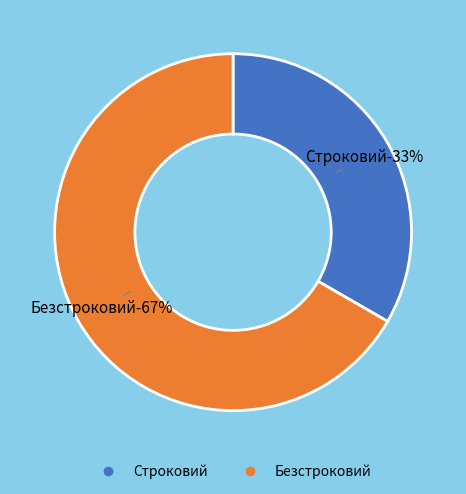

Approximately how many times larger is the value at Строковий compared to Безстроковий?

0.5